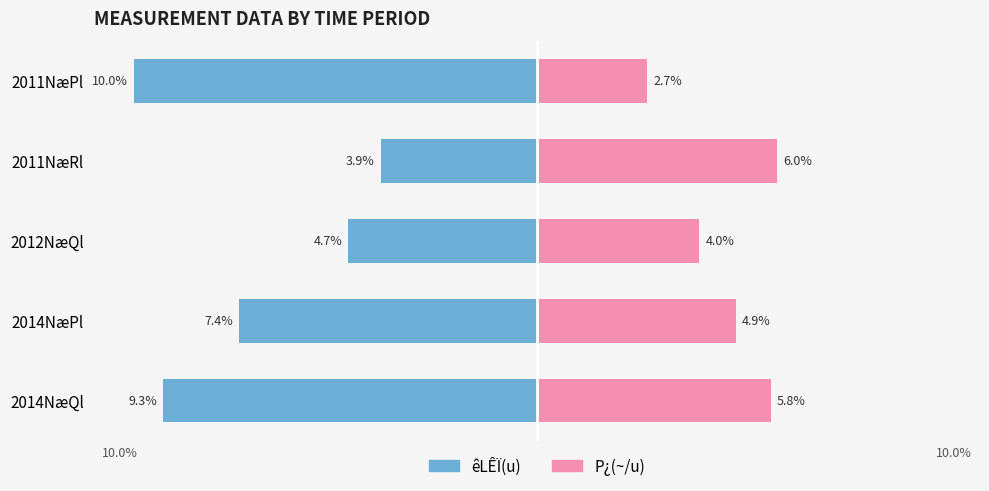

How many data points does each series have?

5